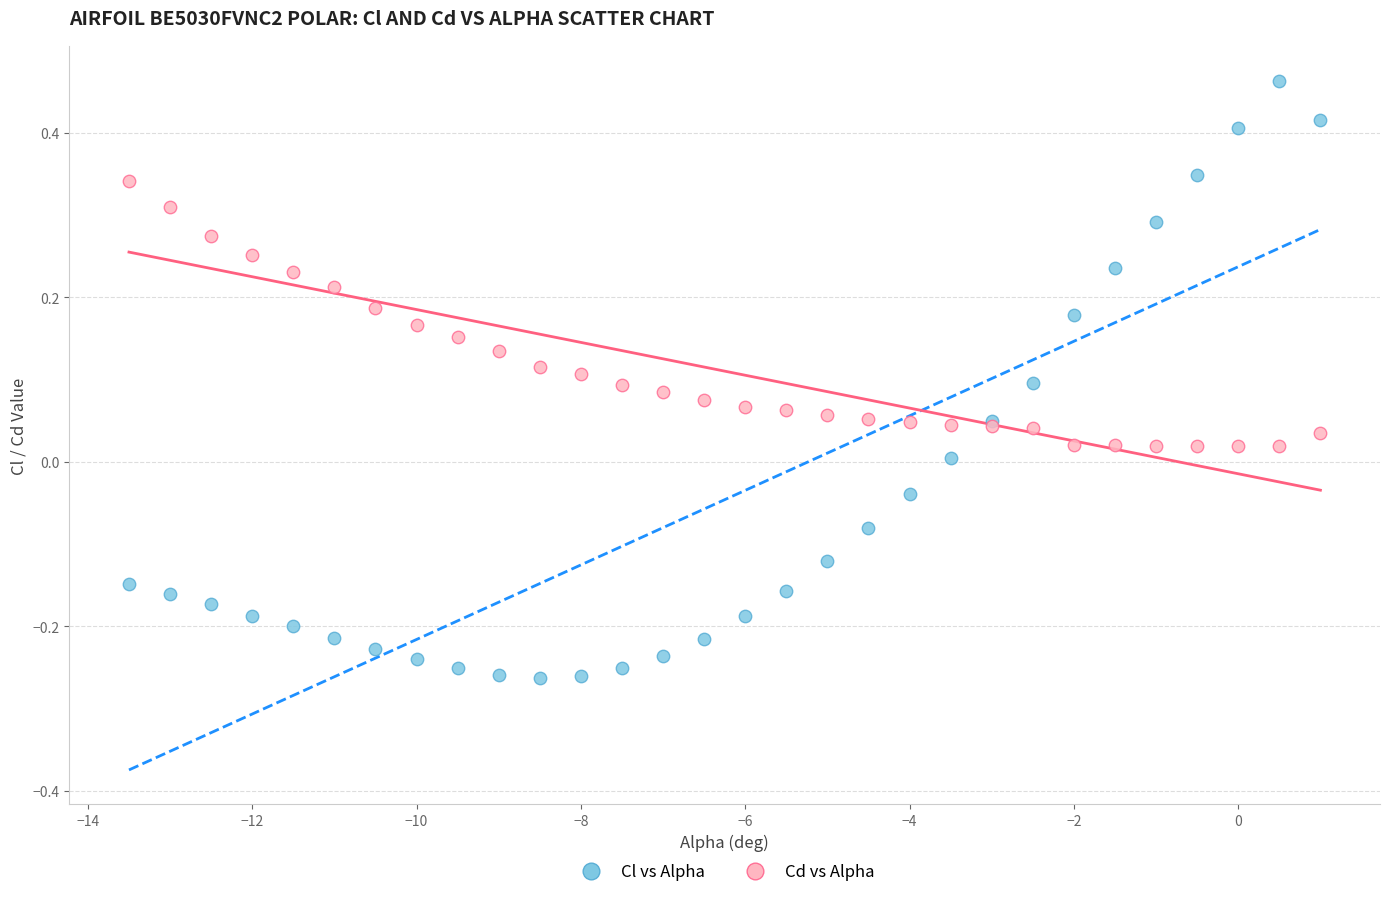

Which series contains the lowest Y value?

Cl vs Alpha